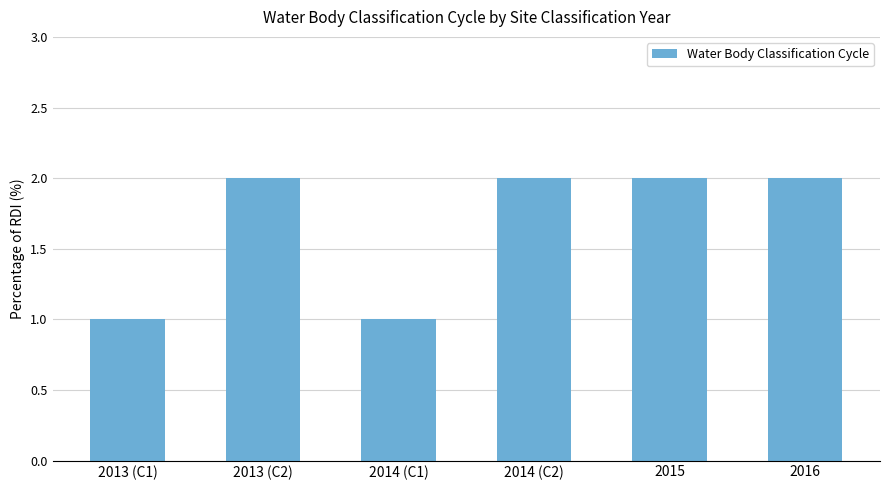

Approximately how many times larger is the value at 2015 compared to 2016?

1.0